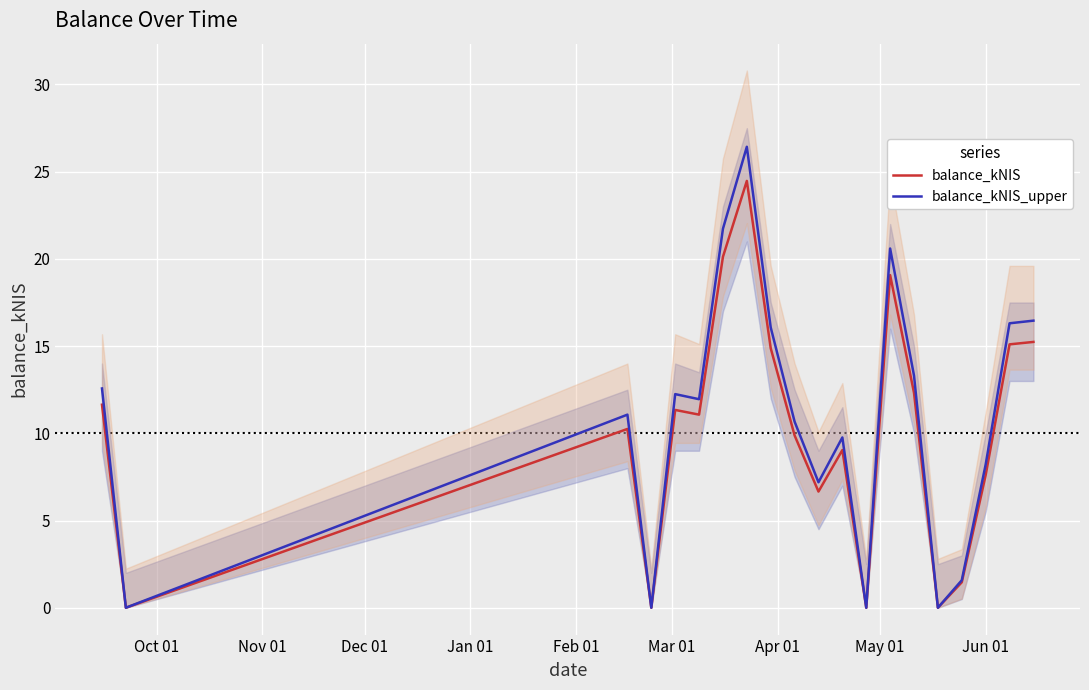

What is the highest value of the balance_kNIS_upper series?

26.4